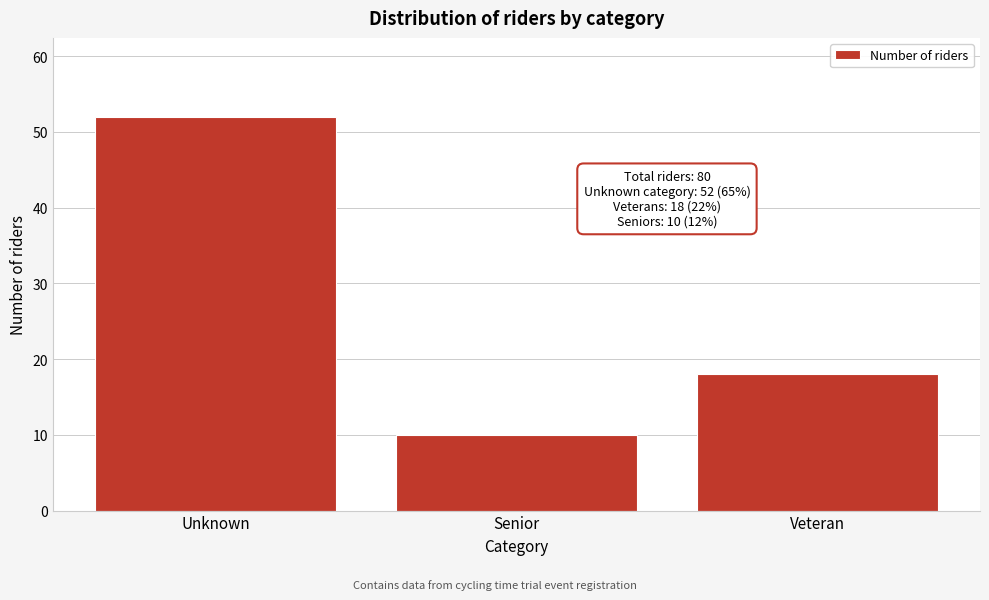

Reading left to right, list all the values displayed in this chart.

52	10	18